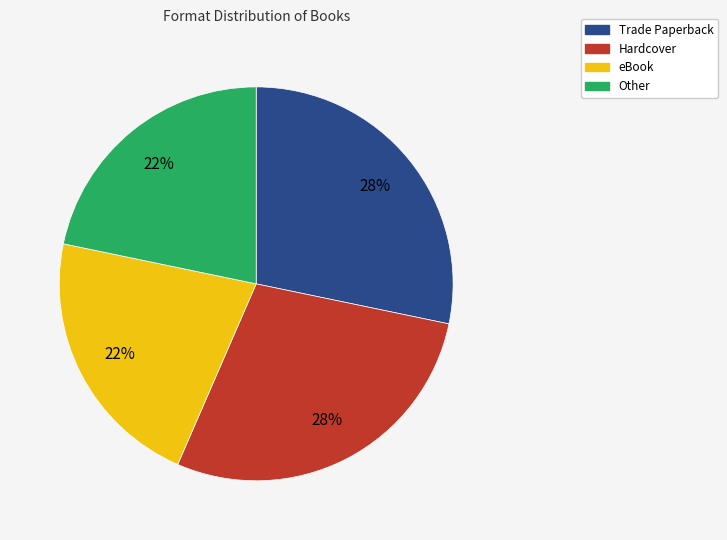

To the nearest percent, what is the average slice percentage?

25%